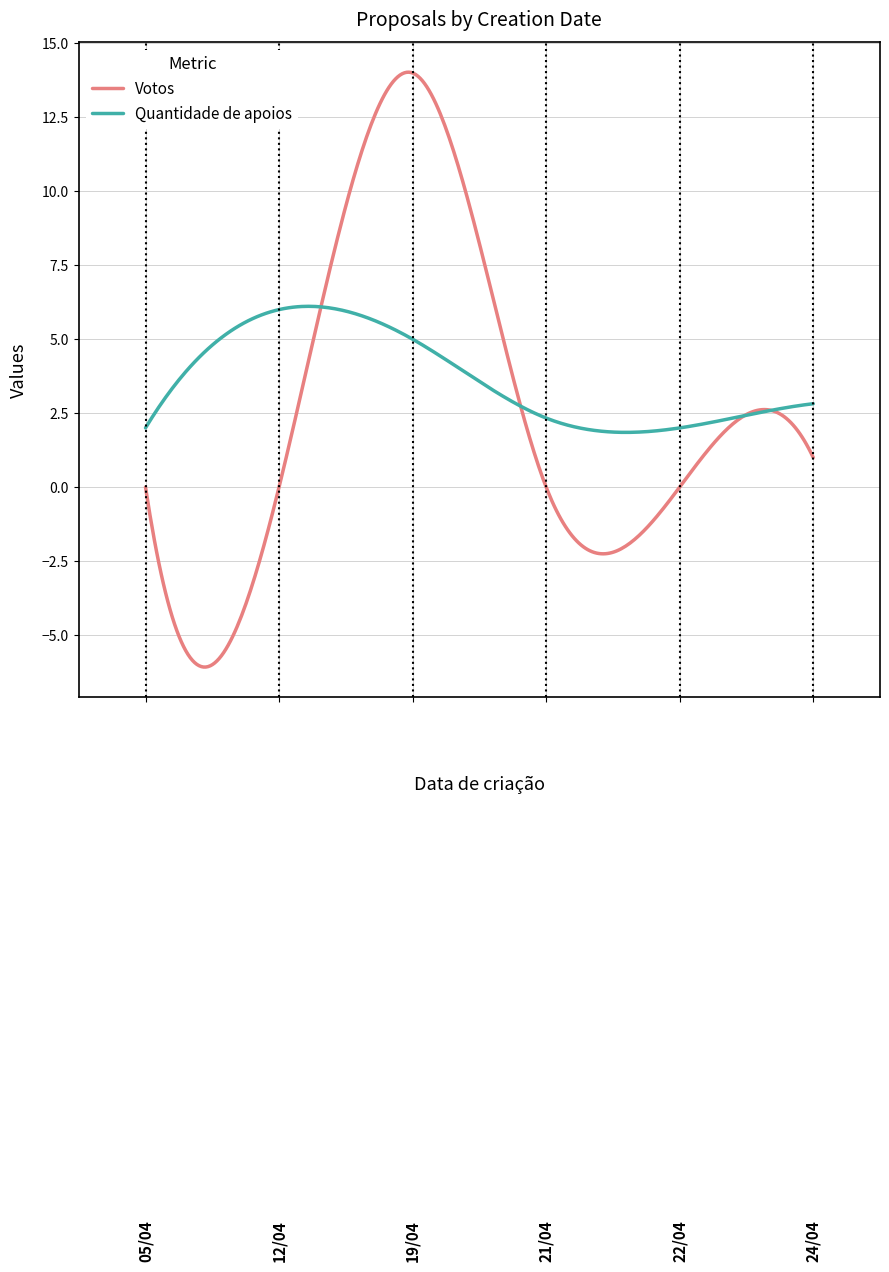

After their last crossing, which series has the higher values: Votos or Quantidade de apoios?

Quantidade de apoios